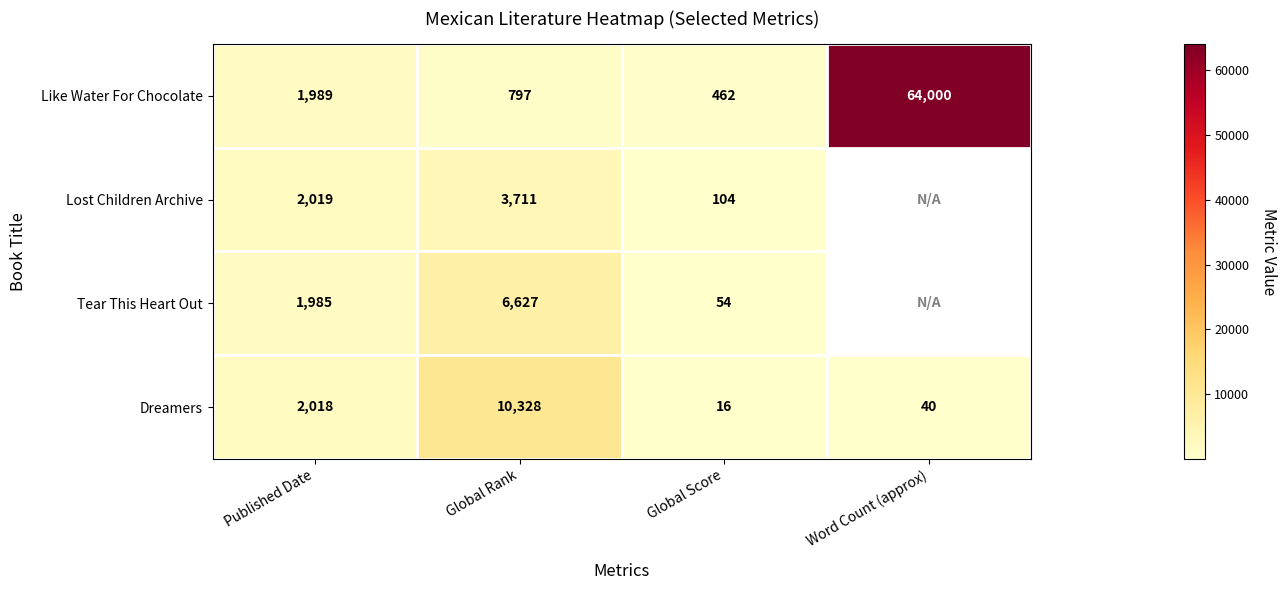

Which category has the highest value in the Like Water For Chocolate series?

Word Count (approx)